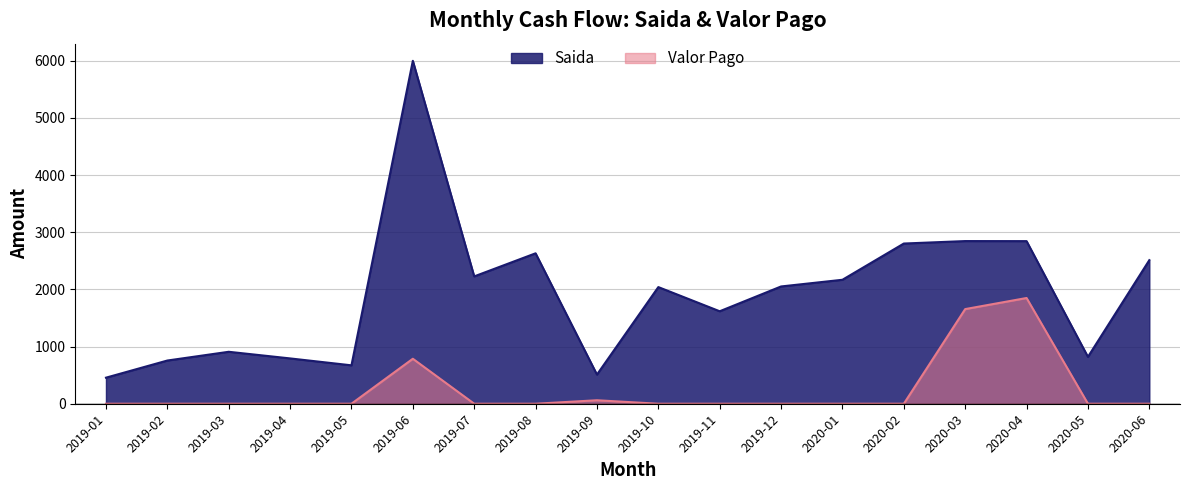

Does the chart display data point markers on the line(s)?

No